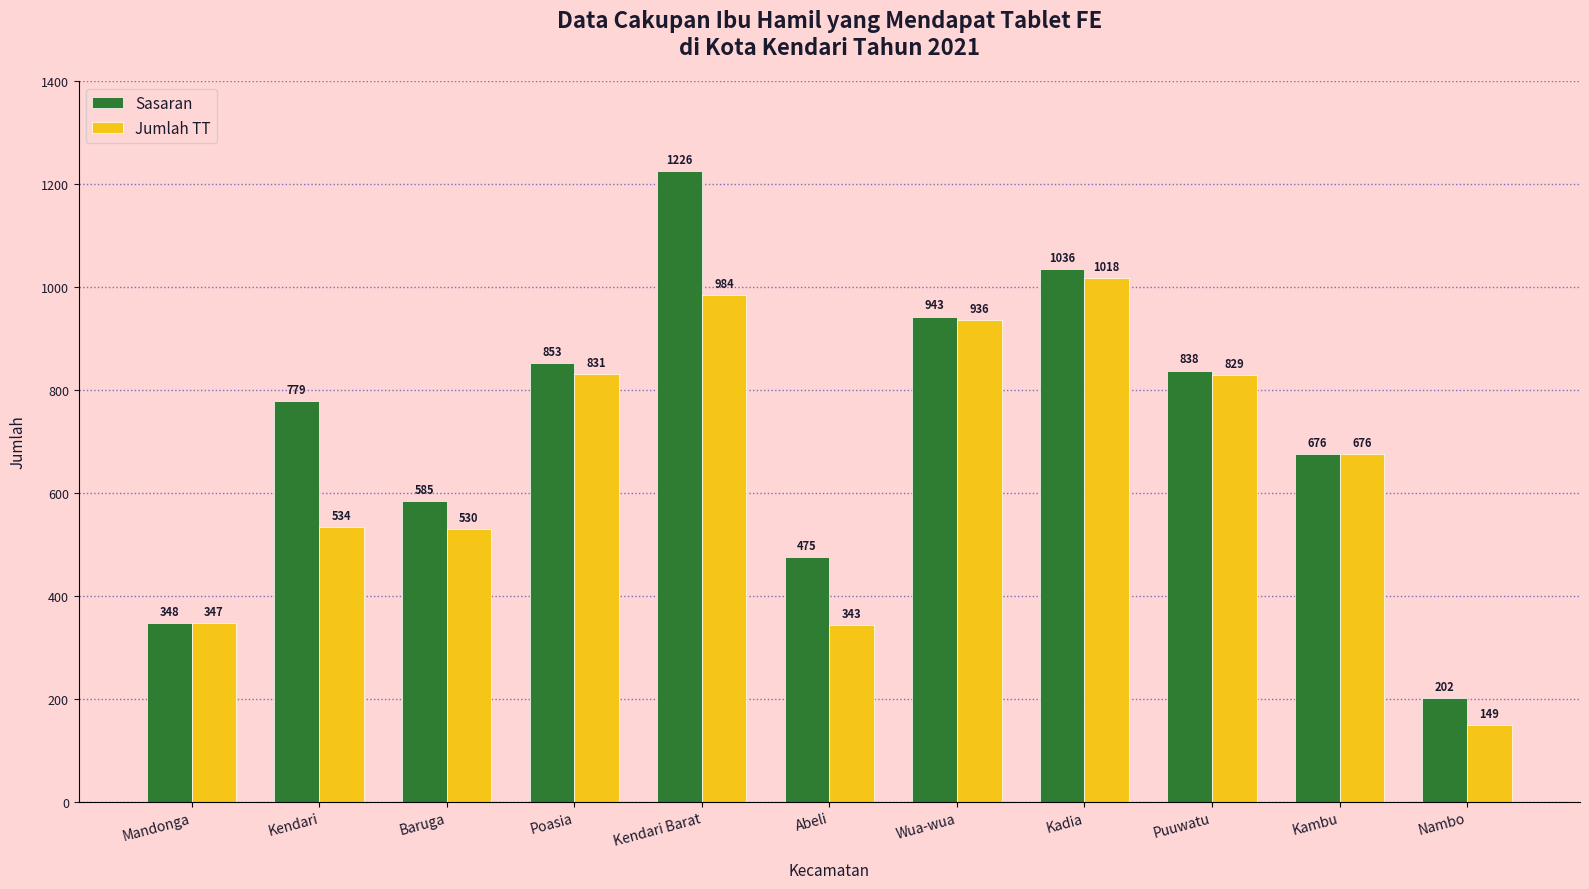

What is the label of the 3rd bar from the right?

Puuwatu